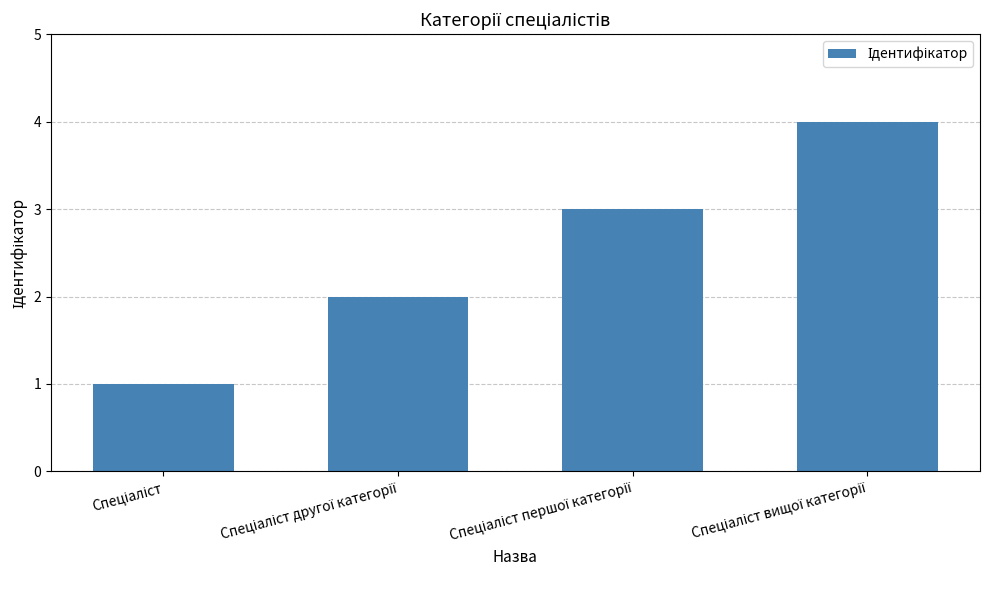

How many data points does each series have?

4